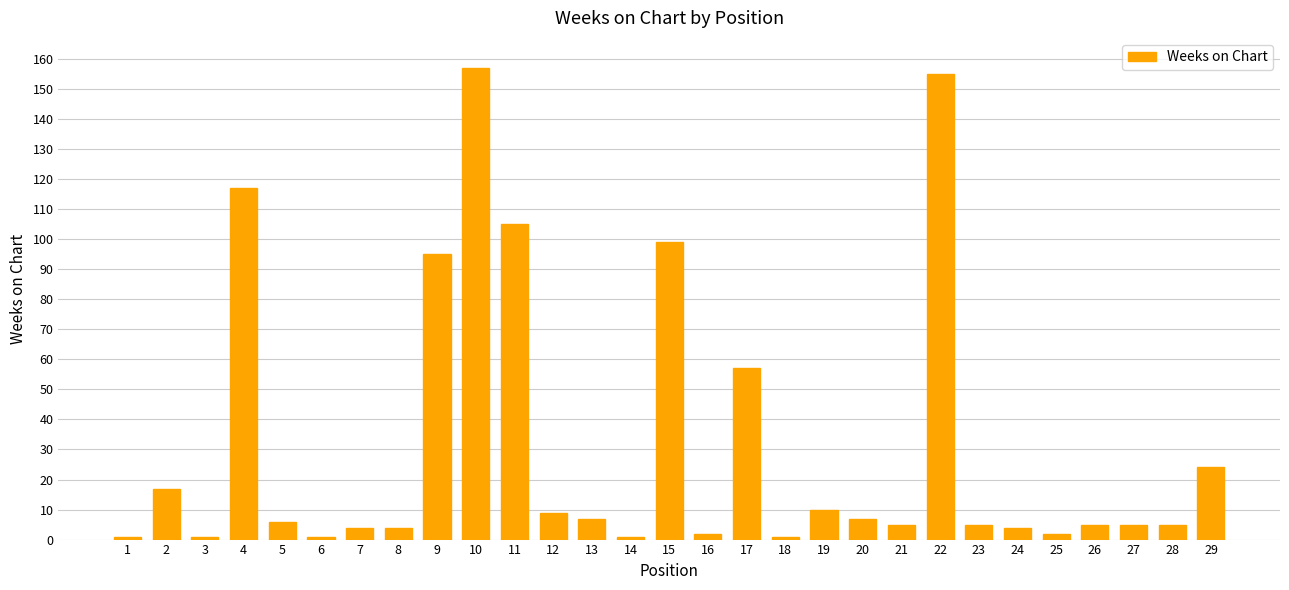

What is the difference between the maximum and second lowest values?

156